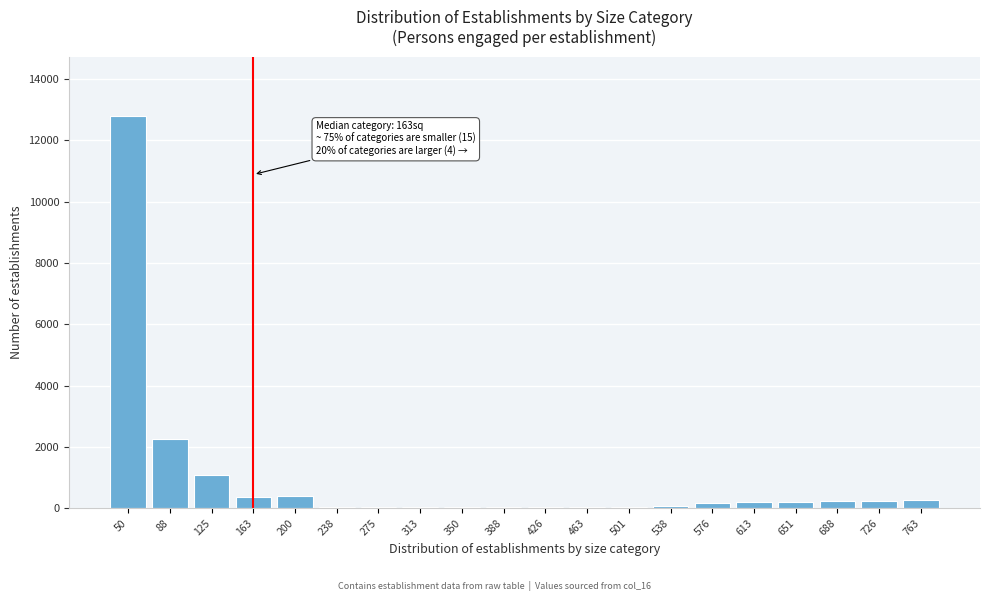

What is the sum of all values?

18606